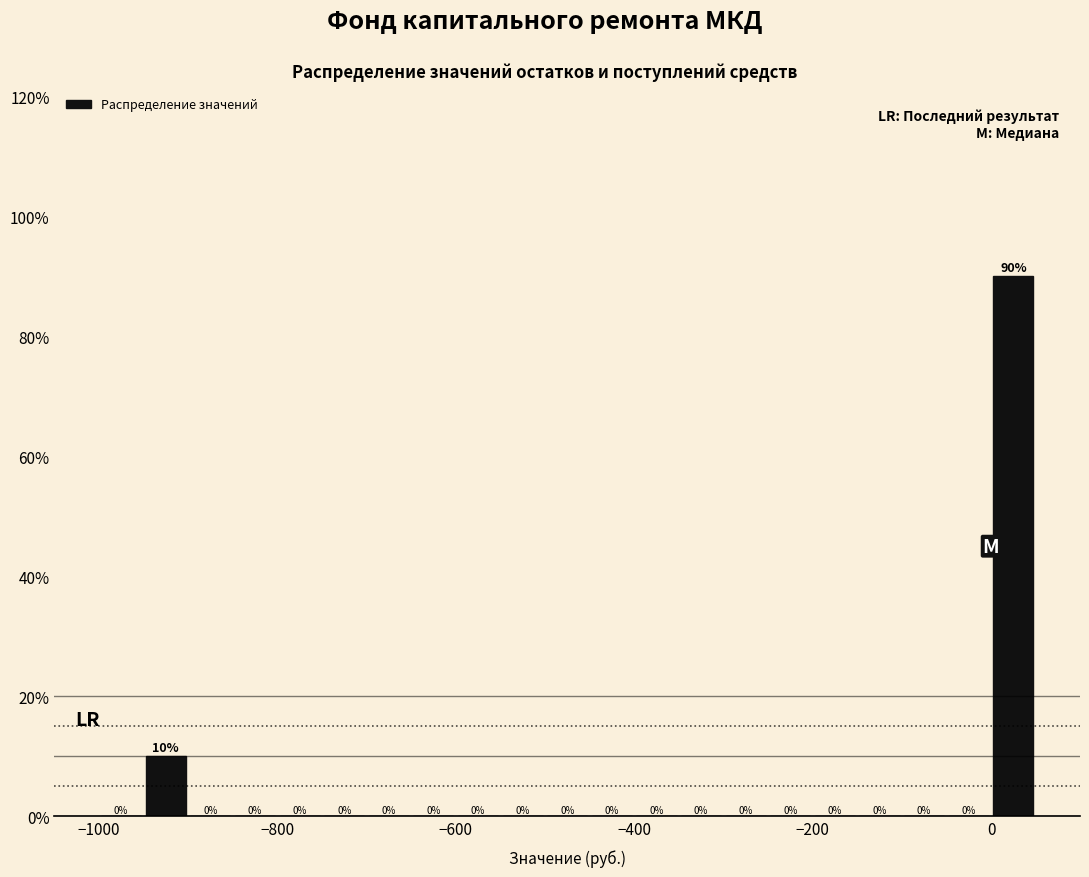

Around what value on the x-axis is the tallest bar? Give the approximate position of its centre, as read against the axis.

20